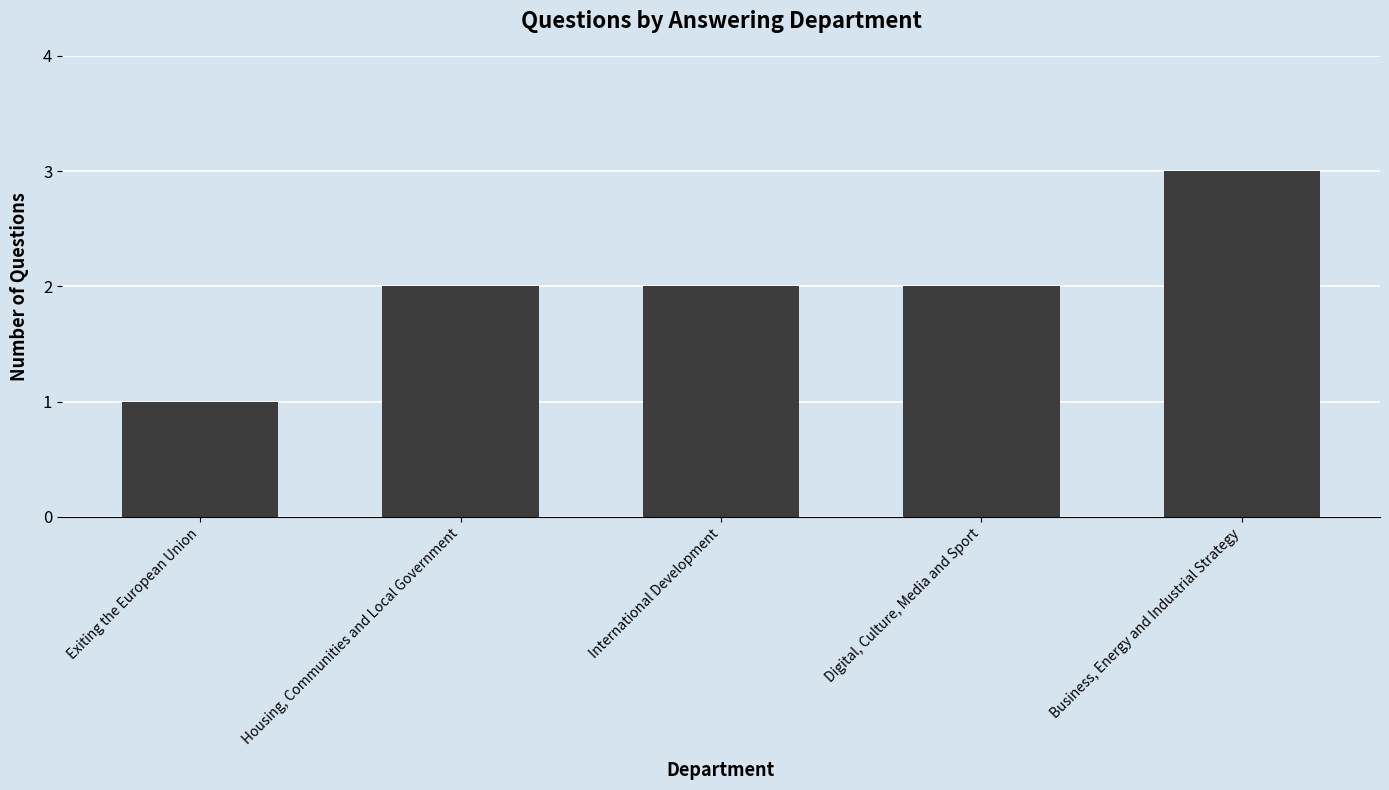

What is the sum of all values?

10